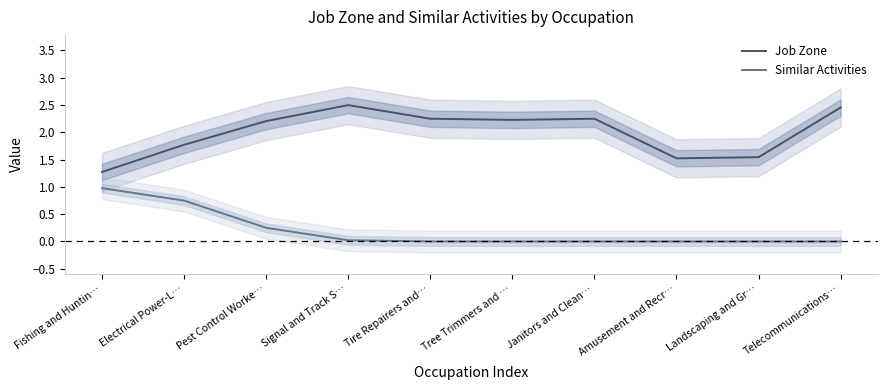

Reading left to right, extract all data points from this chart.

Job Zone: Fishing and Huntin…=1.3	Electrical Power-L…=1.8	Pest Control Worke…=2.2	Signal and Track S…=2.5	Tire Repairers and…=2.2	Tree Trimmers and …=2.2	Janitors and Clean…=2.2	Amusement and Recr…=1.5	Landscaping and Gr…=1.5	Telecommunications…=2.5
Similar Activities: Fishing and Huntin…=1.0	Electrical Power-L…=0.7	Pest Control Worke…=0.3	Signal and Track S…=0.0	Tire Repairers and…=0.0	Tree Trimmers and …=0.0	Janitors and Clean…=0.0	Amusement and Recr…=0.0	Landscaping and Gr…=0.0	Telecommunications…=0.0